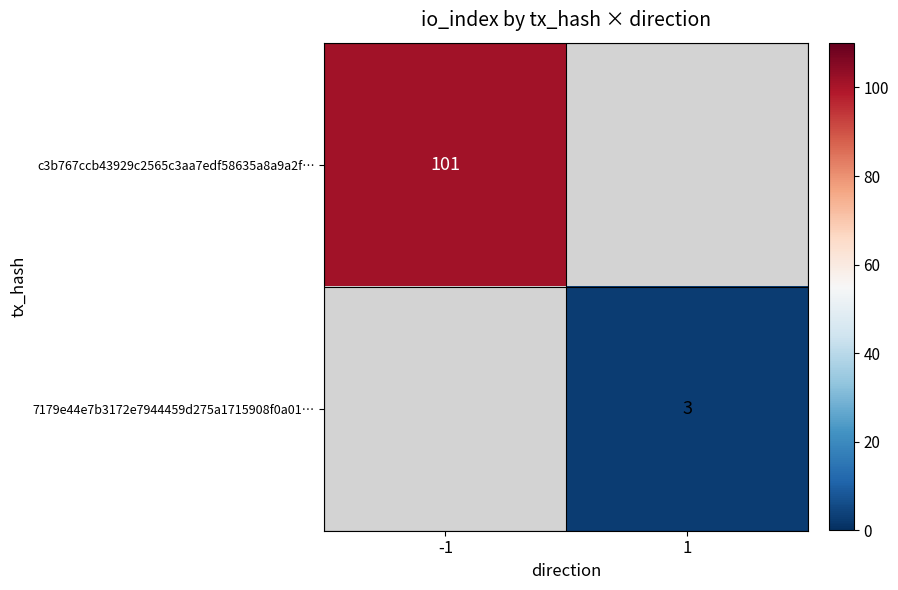

Is it true that 7179e44e7b3172e7944459d275a1715908f0a01… equals 1 at 1?

False